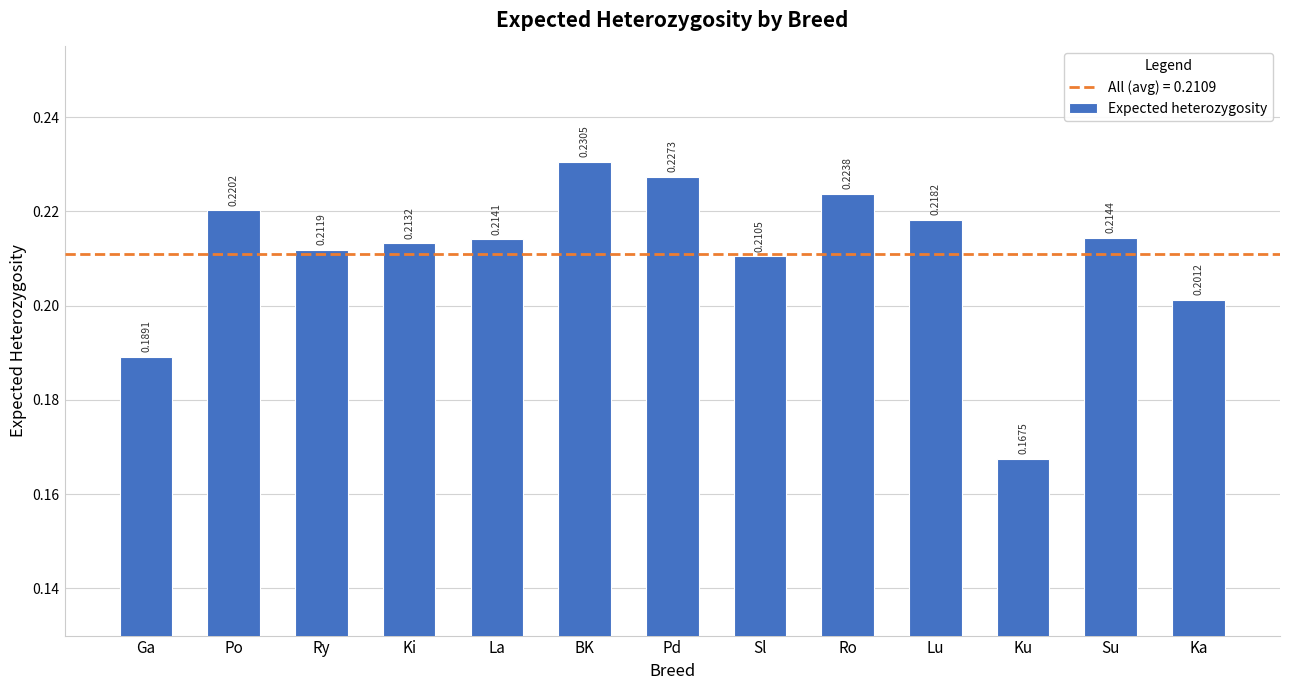

What is the sum of the values at Ku and Ry?

0.4